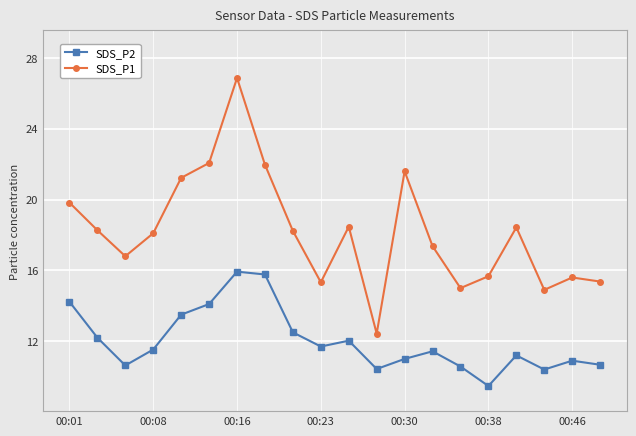

List the series in order of their peak value, lowest first.

SDS_P2, SDS_P1